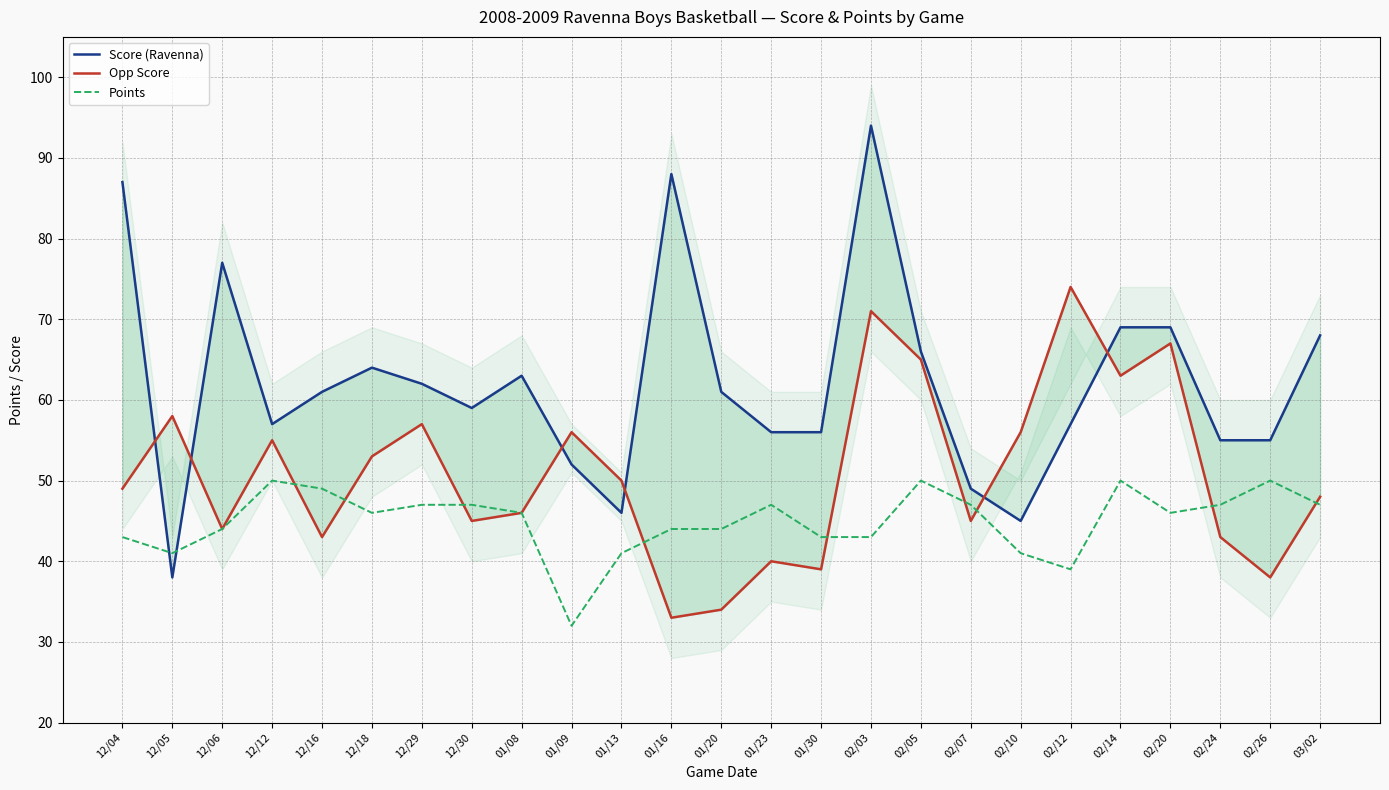

The Score (Ravenna) series shows 59 at 12/30. True or false?

True